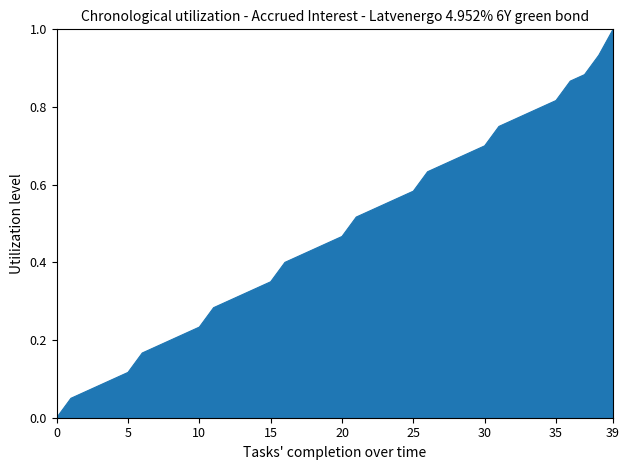

What is the maximum value shown in the chart?

1.0